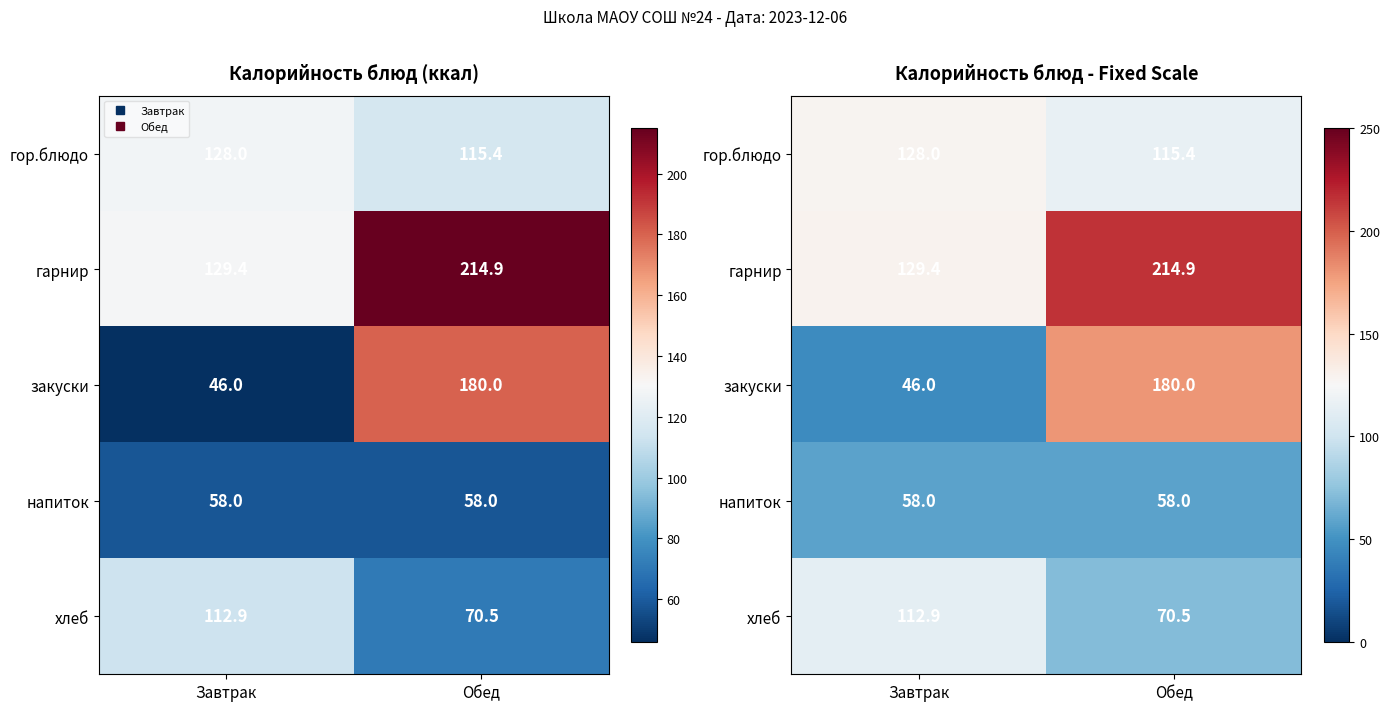

Rank the categories by хлеб value from lowest to highest.

Обед, Завтрак